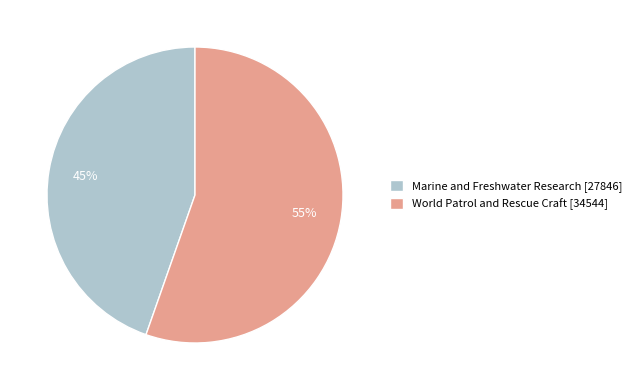

Approximately how many times larger is the value at World Patrol and Rescue Craft compared to Marine and Freshwater Research?

1.2